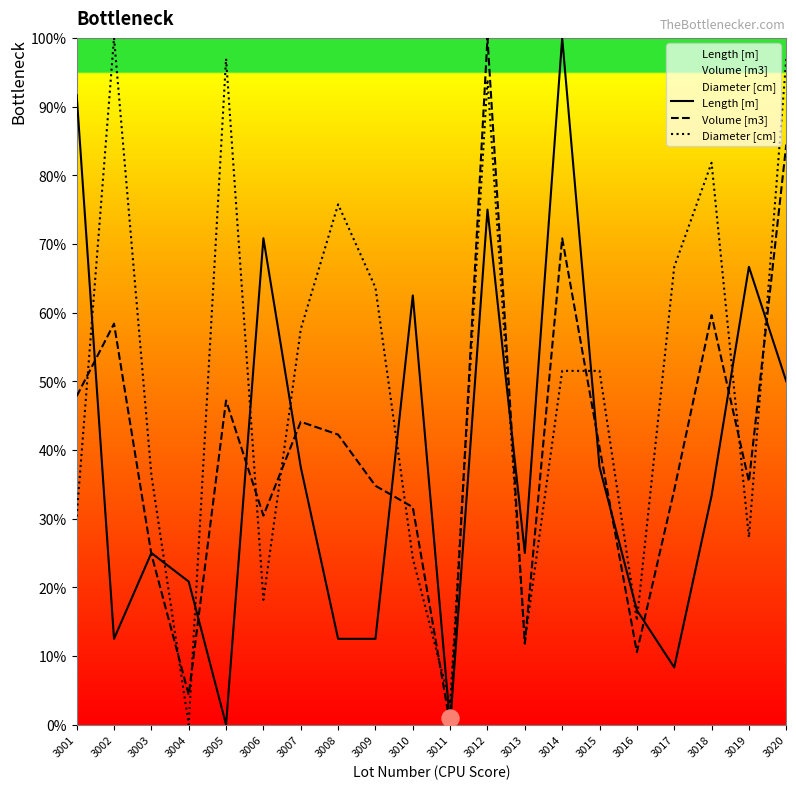

Which series reaches the minimum Y coordinate?

Length [m]